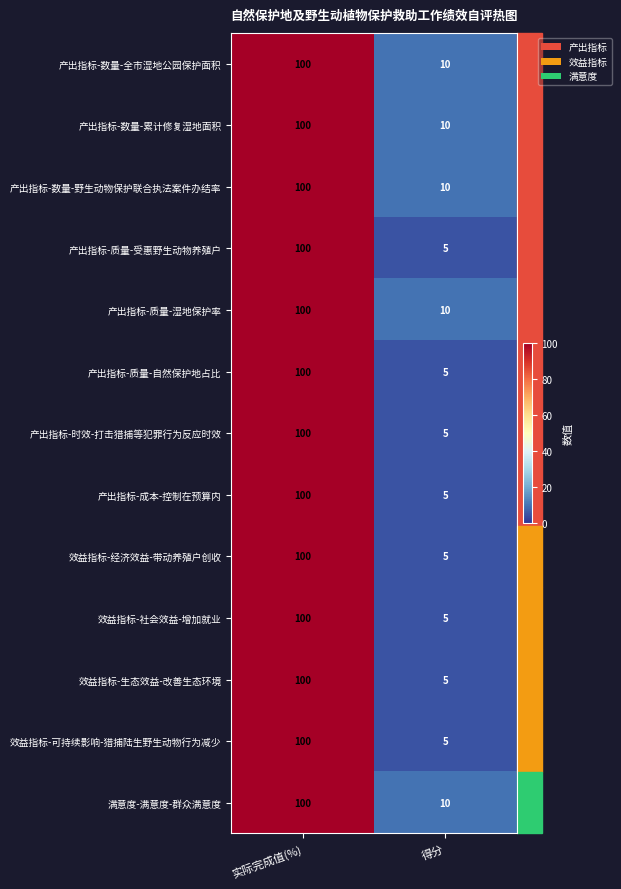

Rank the categories by 效益指标-经济效益-带动养殖户创收 value from lowest to highest.

得分, 实际完成值(%)